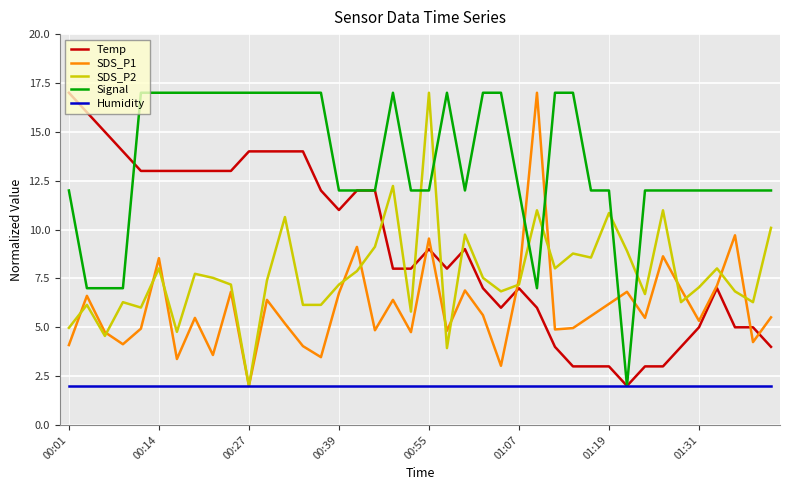

What is the highest value of the SDS_P2 series?

17.0